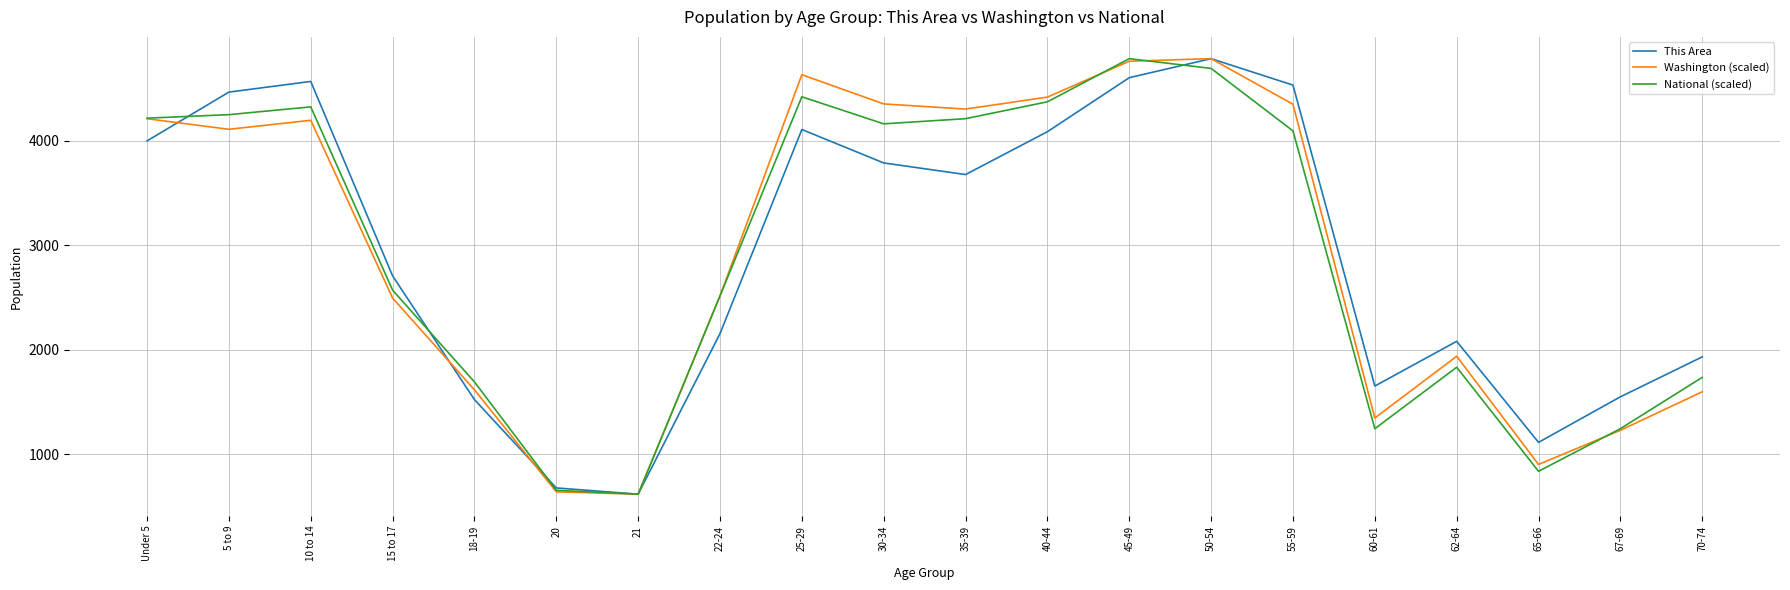

What is the total value across all series at 10 to 14?

13086.1